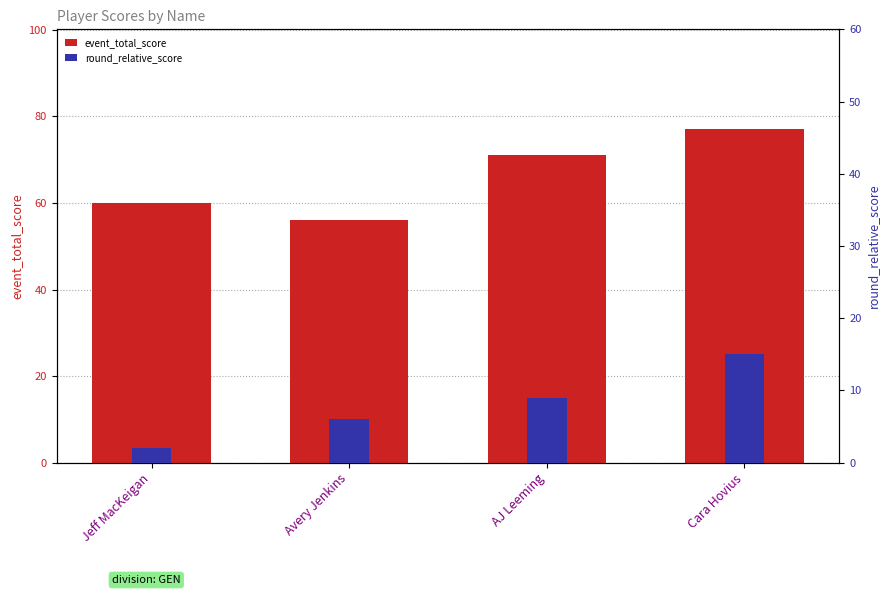

Rank the series by their average value, from lowest to highest.

round_relative_score, event_total_score